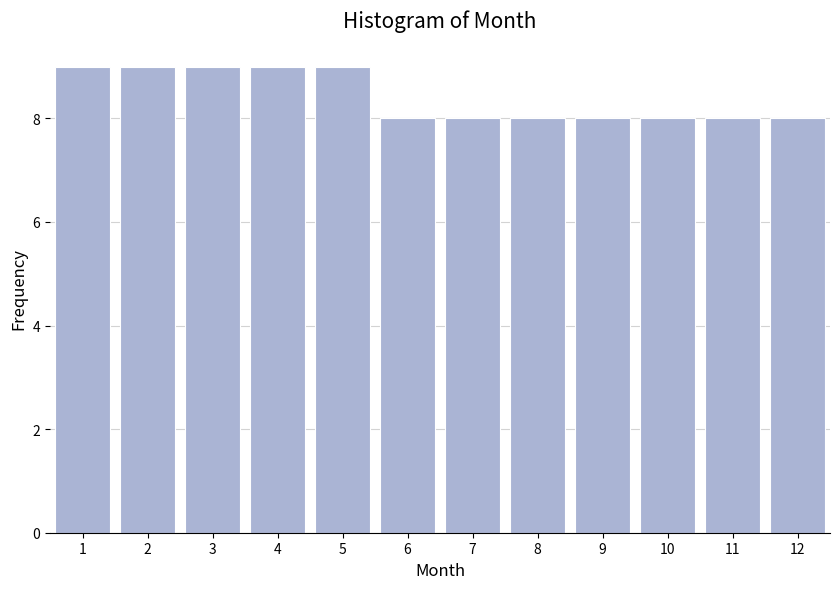

How tall is the bar that spans 3.5 to 4.5 on the x-axis? The values are not printed on the chart, so give them approximately, as read against the axis.

9